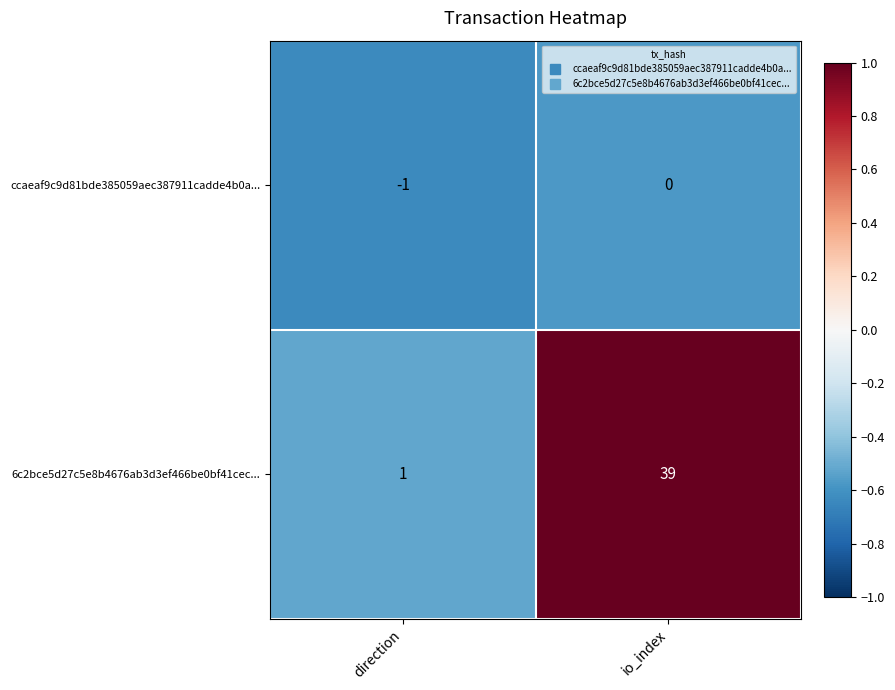

What is the difference between the maximum and minimum values in the 6c2bce5d27c5e8b4676ab3d3ef466be0bf41cec... series?

38